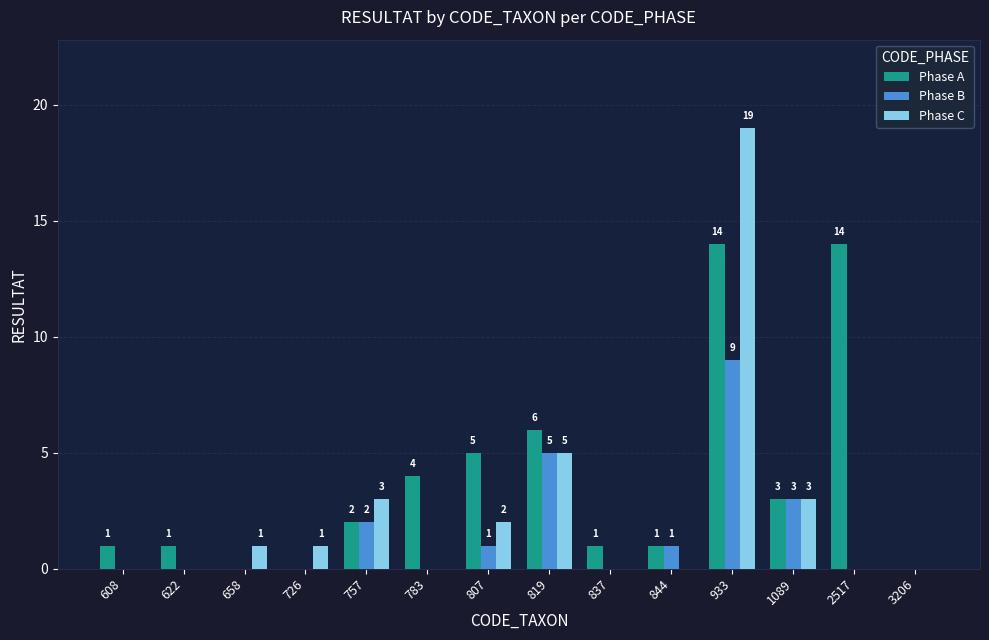

At which label is Phase A closest to 7?

819